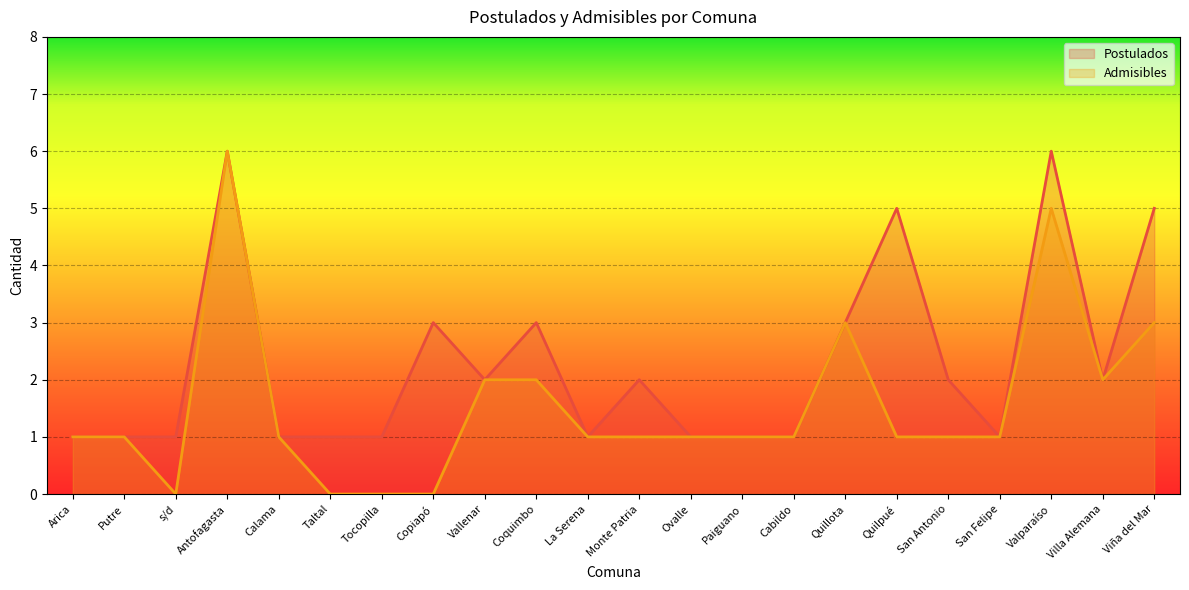

Where is the first local minimum for Admisibles?

s/d